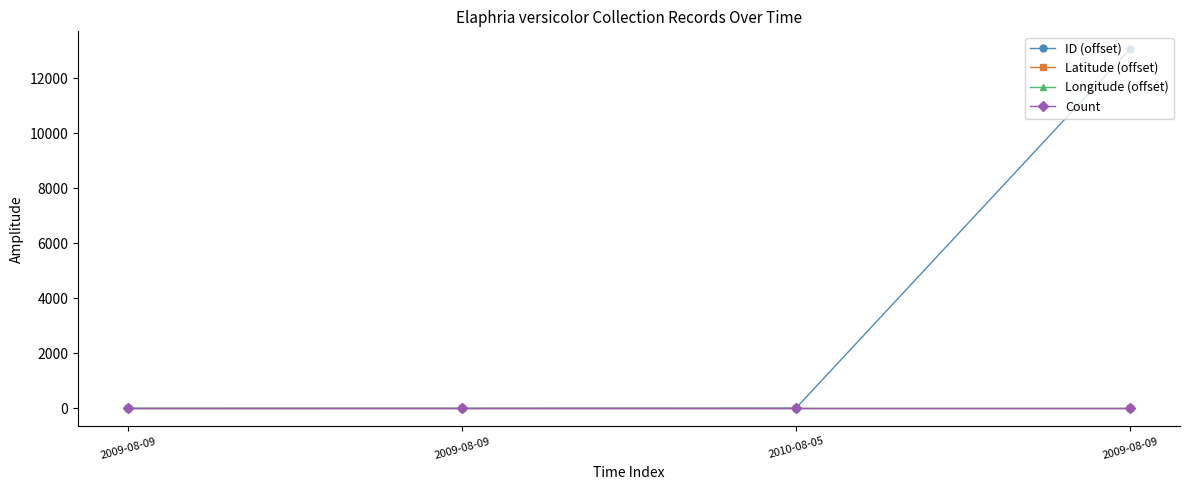

Reading left to right, list all the values displayed in this chart.

ID (offset): 0.0	1.0	7.0	13054.0
Latitude (offset): 0.7	0.7	0.7	0.7
Longitude (offset): 0.3	0.3	0.3	0.3
Count: 1.0	1.0	1.0	1.0